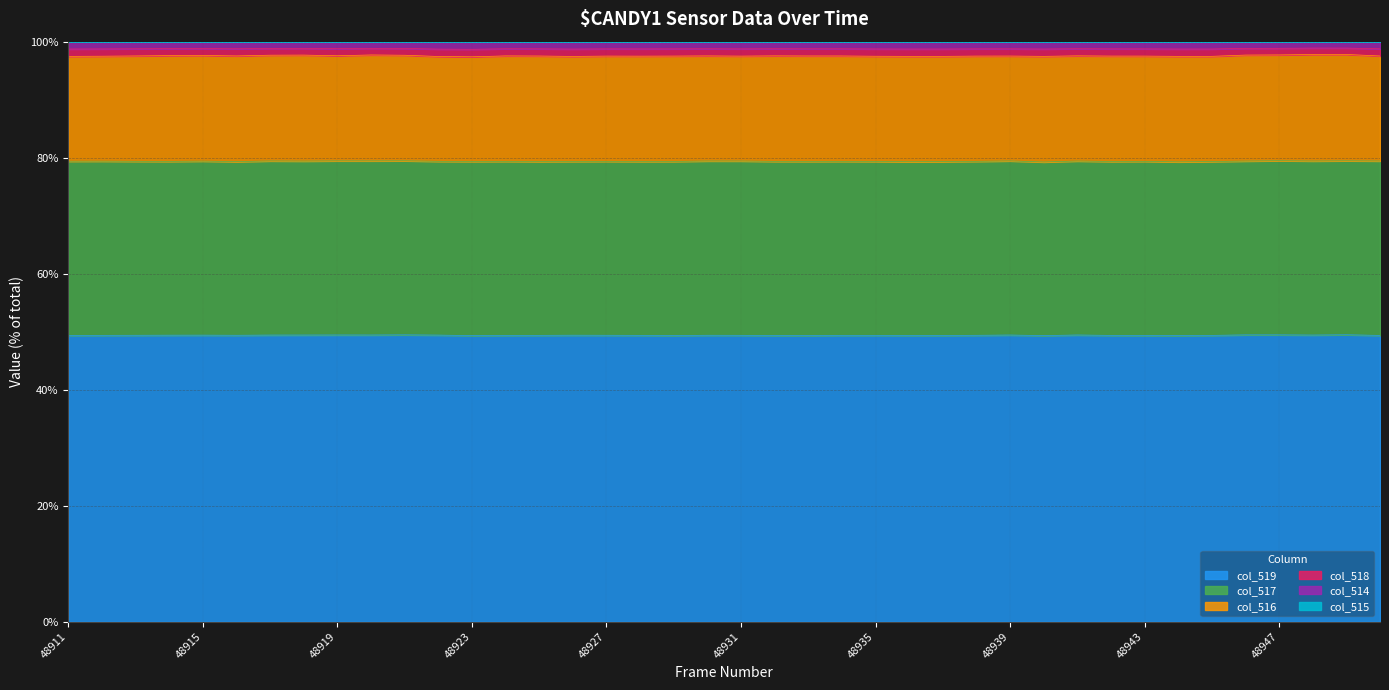

How many interior local valleys does the col_518 series have?

9